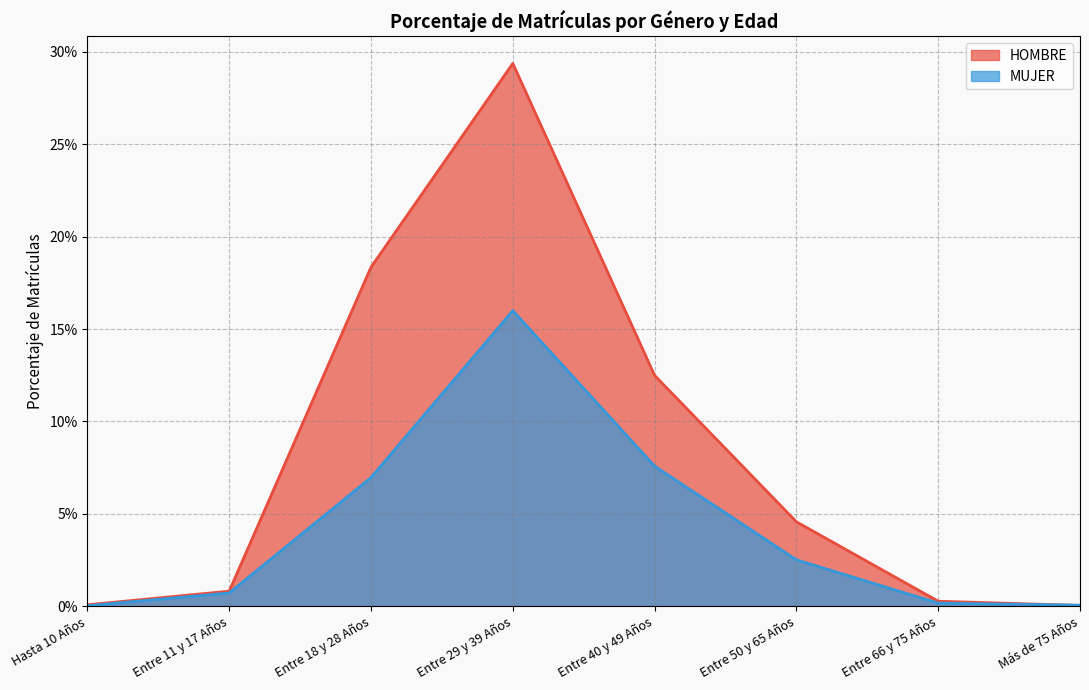

The value of MUJER at Entre 29 y 39 Años is 0.2. True or false?

True